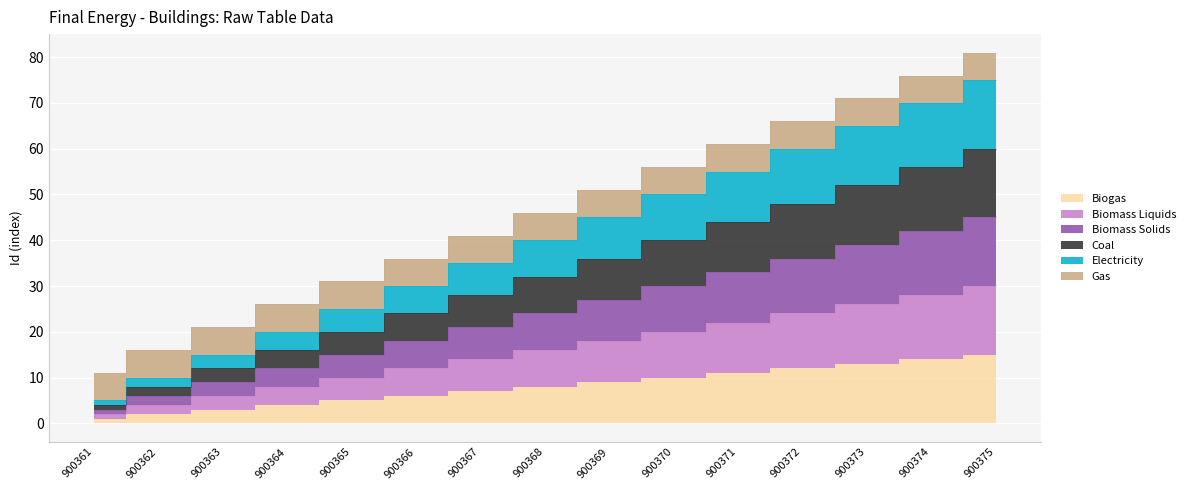

Between 900365 and 900375, which is larger?

900375